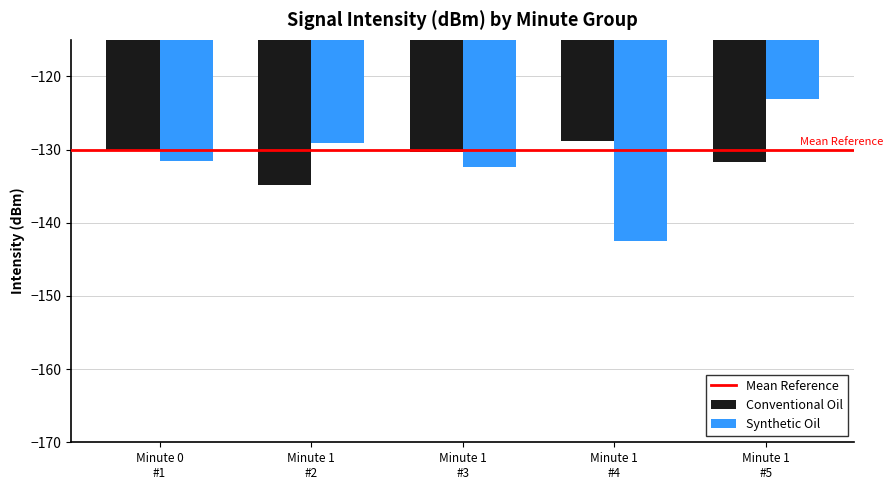

Reading left to right, extract all data points from this chart.

Conventional Oil: Minute 0
#1=-130.0	Minute 1
#2=-134.9	Minute 1
#3=-130.4	Minute 1
#4=-128.8	Minute 1
#5=-131.7
Synthetic Oil: Minute 0
#1=-131.6	Minute 1
#2=-129.1	Minute 1
#3=-132.4	Minute 1
#4=-142.5	Minute 1
#5=-123.1